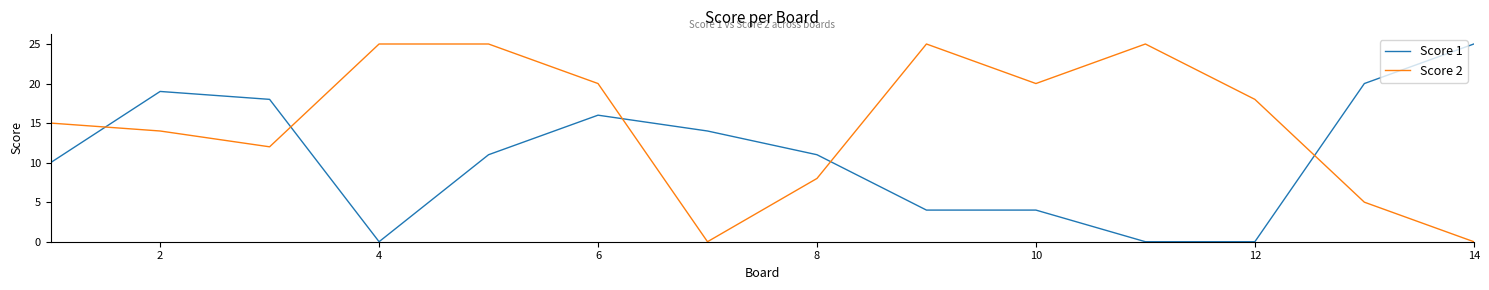

List the series in order of their overall mean, highest first.

Score 2, Score 1